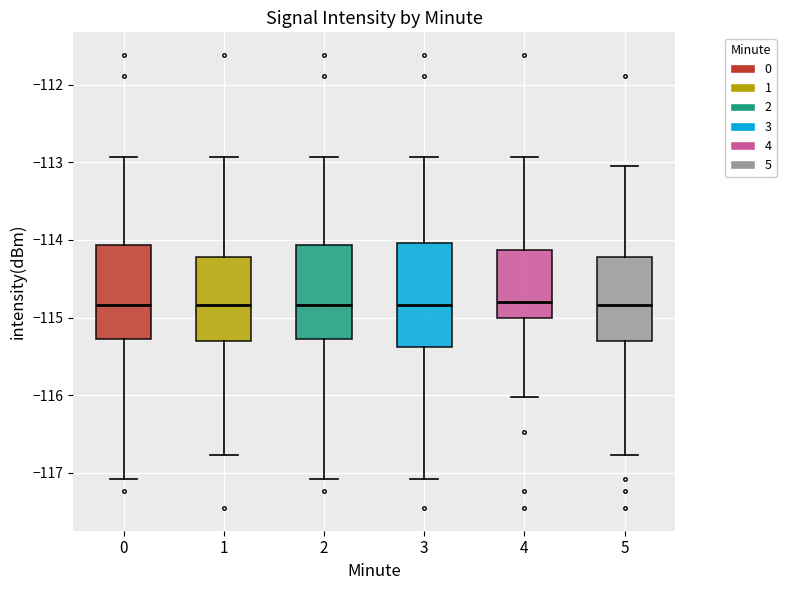

Reading left to right, transcribe this box plot: for each box, give where its median line is, the range the box spans, and where its two whiskers end, as read against the y-axis. The values are not printed on the chart, so give them approximately, as read against the axis.

0: median -114.8, box -115.3 to -114.1, whiskers -117.1 to -112.9
1: median -114.8, box -115.3 to -114.2, whiskers -116.8 to -112.9
2: median -114.8, box -115.3 to -114.1, whiskers -117.1 to -112.9
3: median -114.8, box -115.4 to -114.0, whiskers -117.1 to -112.9
4: median -114.8, box -115.0 to -114.1, whiskers -116.0 to -112.9
5: median -114.8, box -115.3 to -114.2, whiskers -116.8 to -113.0